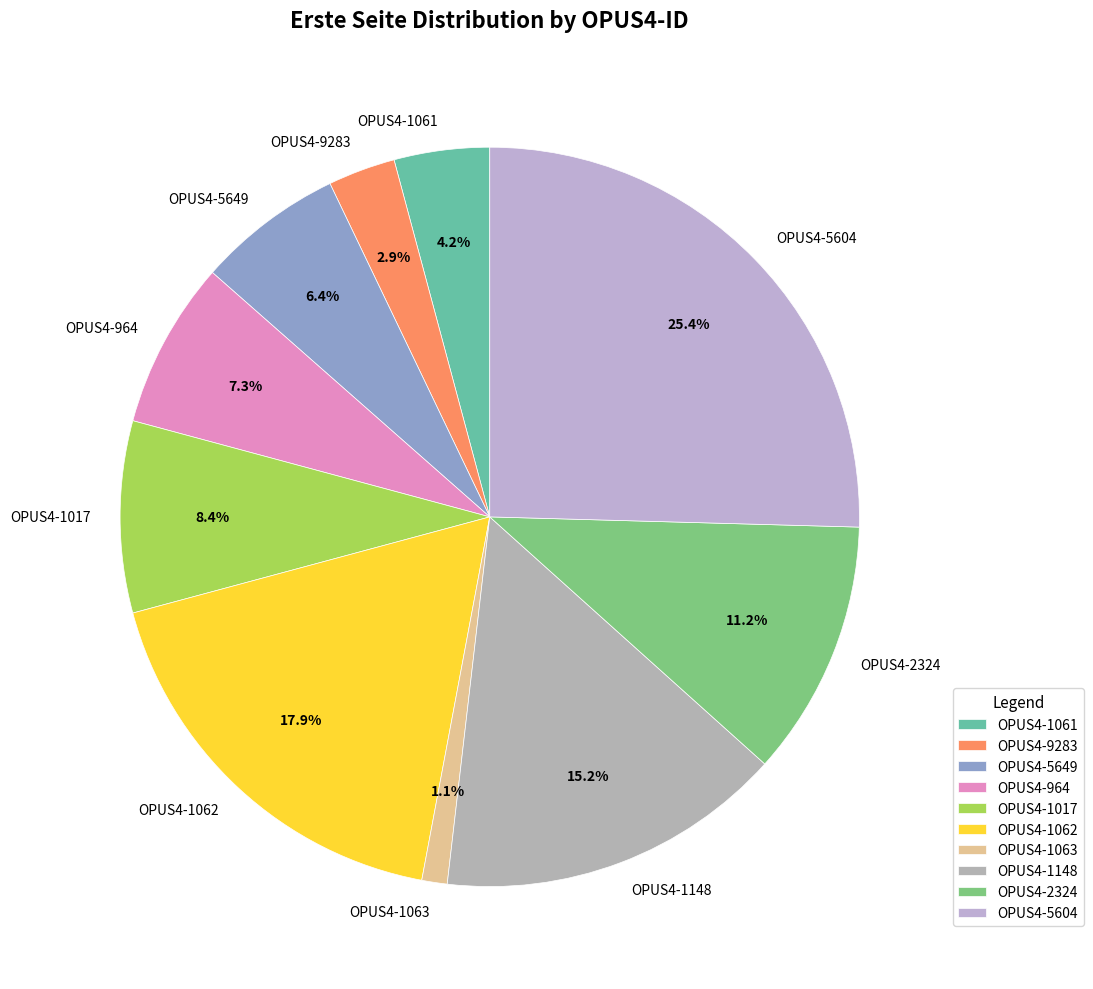

To the nearest percent, what portion does OPUS4-1063 represent?

1%